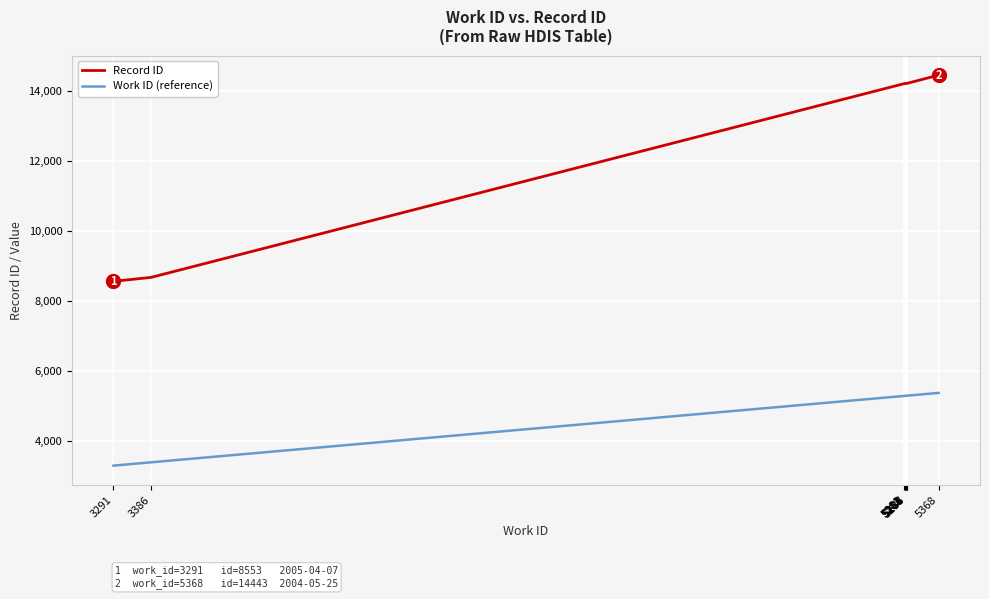

List the series in order of their peak value, highest first.

Record ID, Work ID (reference)